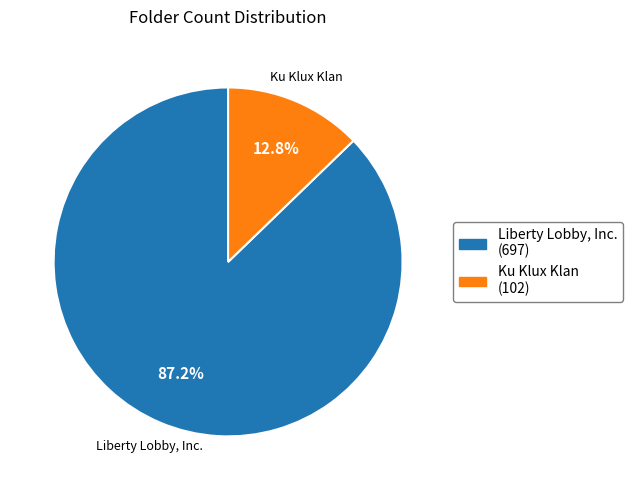

Which category accounts for the majority?

Liberty Lobby, Inc.